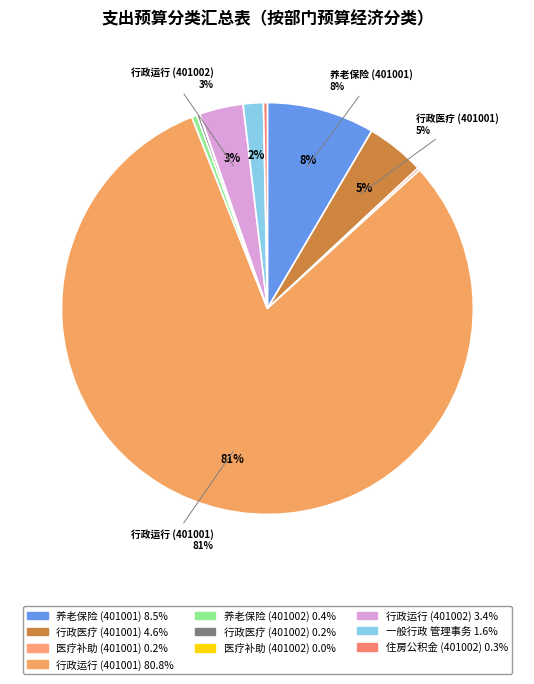

Rank the categories by value from lowest to highest.

公务员医疗补助(401002), 公务员医疗补助(401001), 行政单位医疗(401002), 住房公积金(401002), 机关事业单位基本养老保险缴费支出(401002), 一般行政管理事务(401002), 行政运行(401002), 行政单位医疗(401001), 机关事业单位基本养老保险缴费支出(401001), 行政运行(401001)